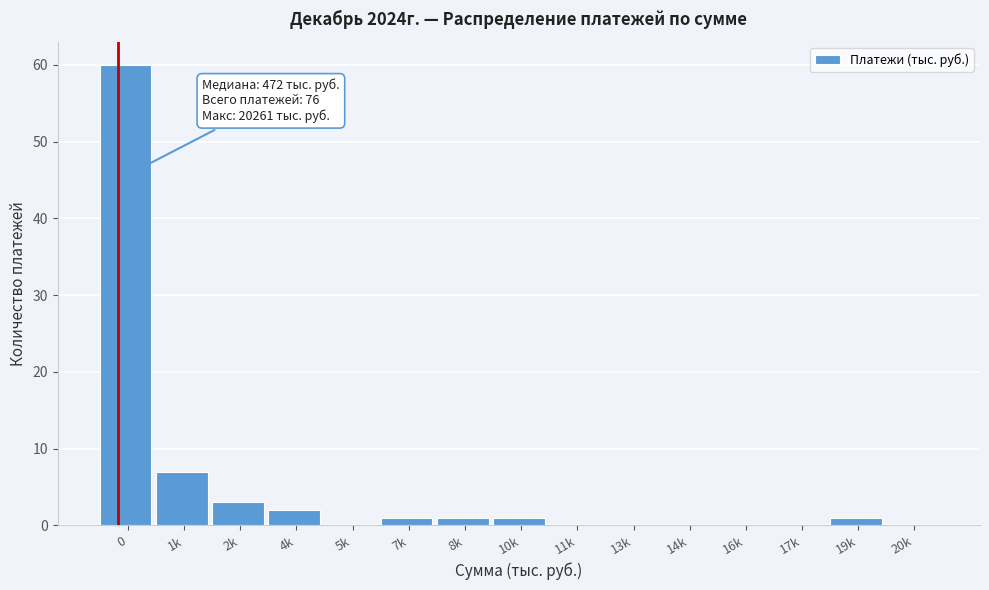

Reading right to left, extract all data points from this chart.

20k=0	19k=1	17k=0	16k=0	14k=0	13k=0	11k=0	10k=1	8k=1	7k=1	5k=0	4k=2	2k=3	1k=7	0=60